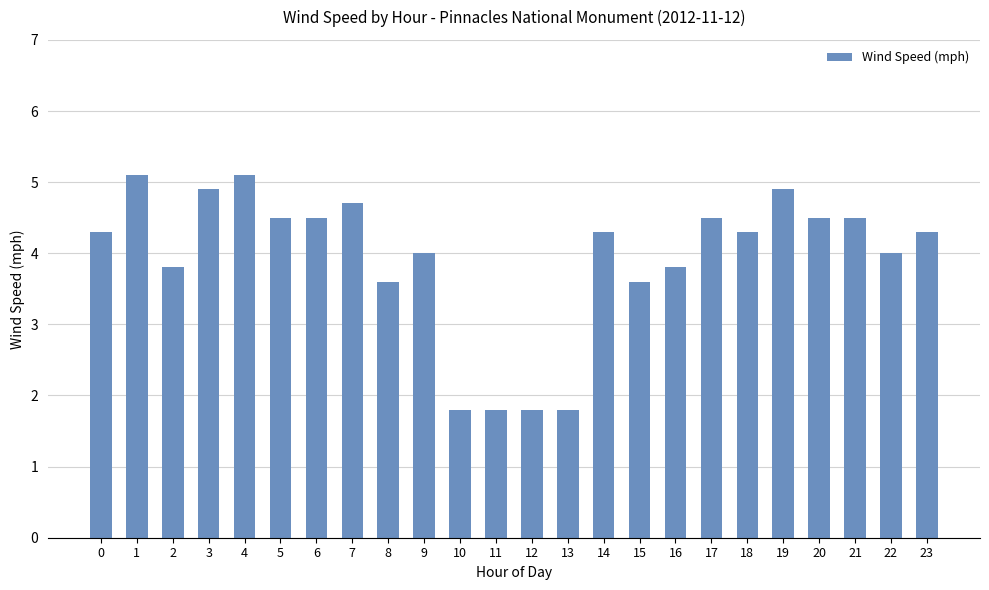

What is the maximum value shown in the chart?

5.1